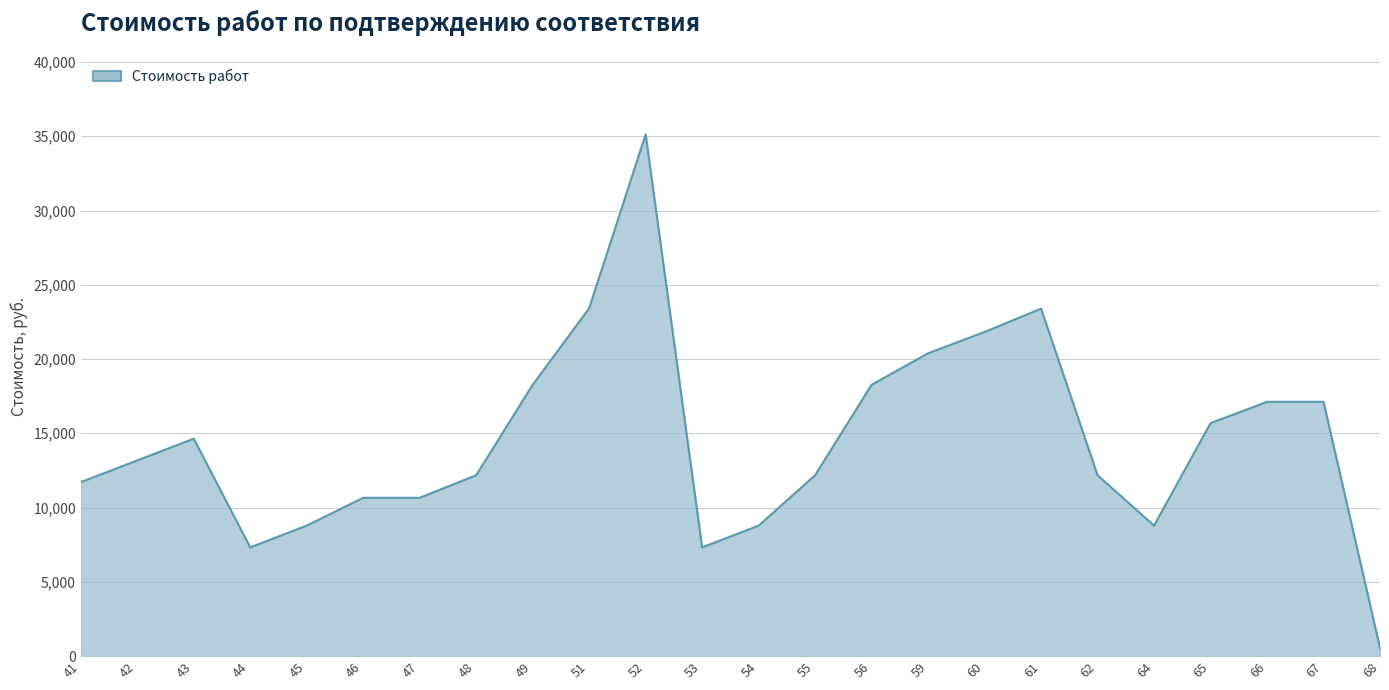

Which has a higher value, 54 or 56?

56